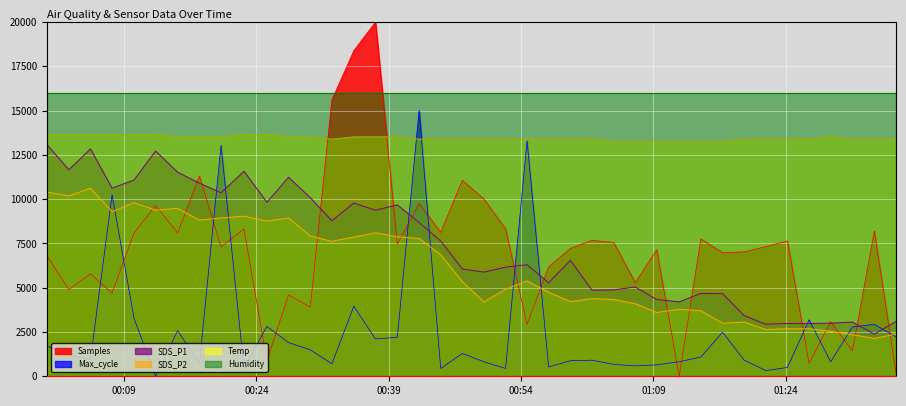

How many data points in Temp are above 13390?

34